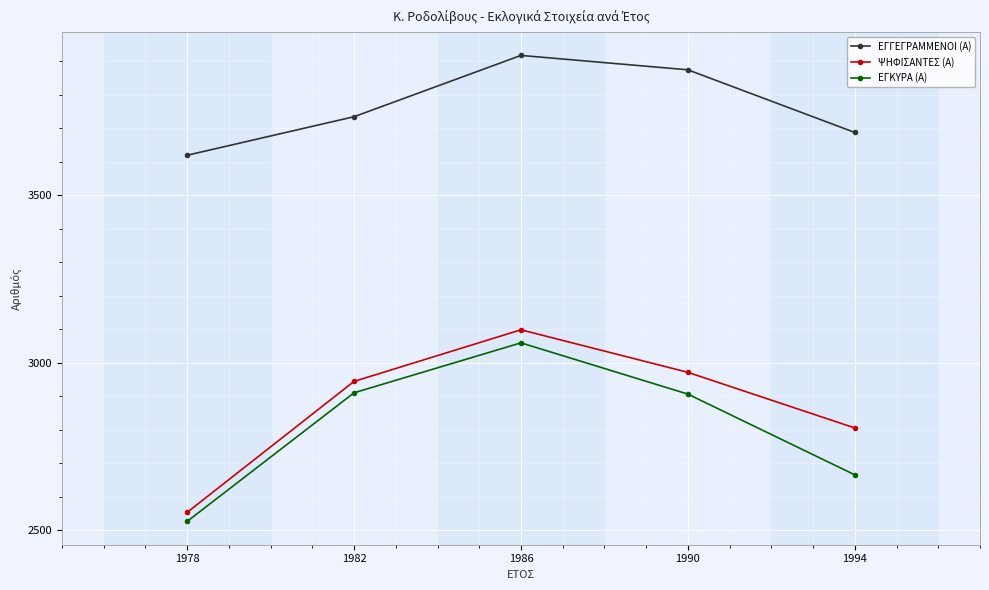

Rank the series at 1990 from highest to lowest value.

ΕΓΓΕΓΡΑΜΜΕΝΟΙ (Α), ΨΗΦΙΣΑΝΤΕΣ (Α), ΕΓΚΥΡΑ (Α)